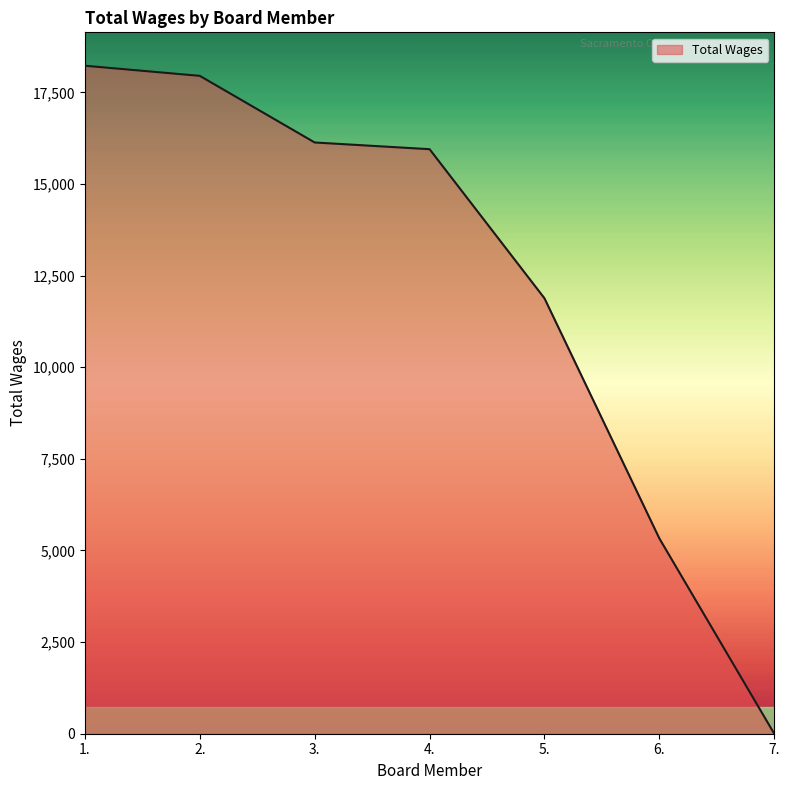

What is the difference between the maximum and minimum values?

18225